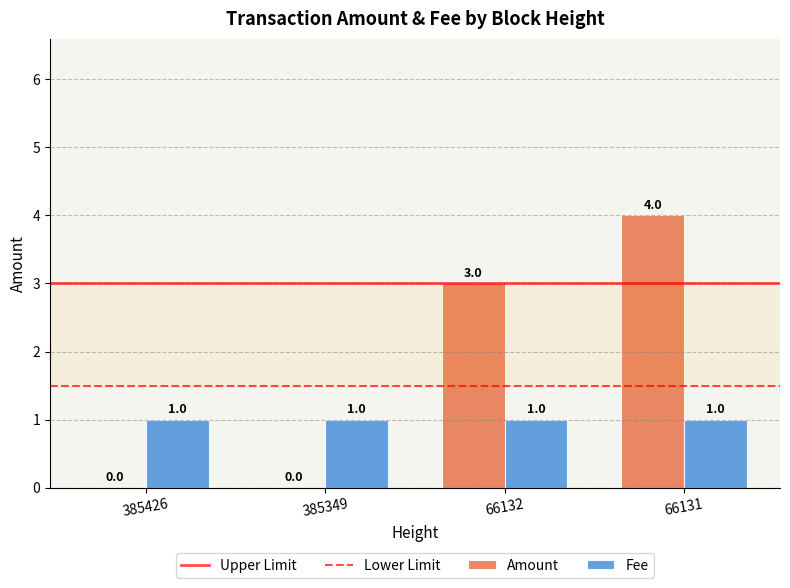

What is the sum of all Fee values?

4